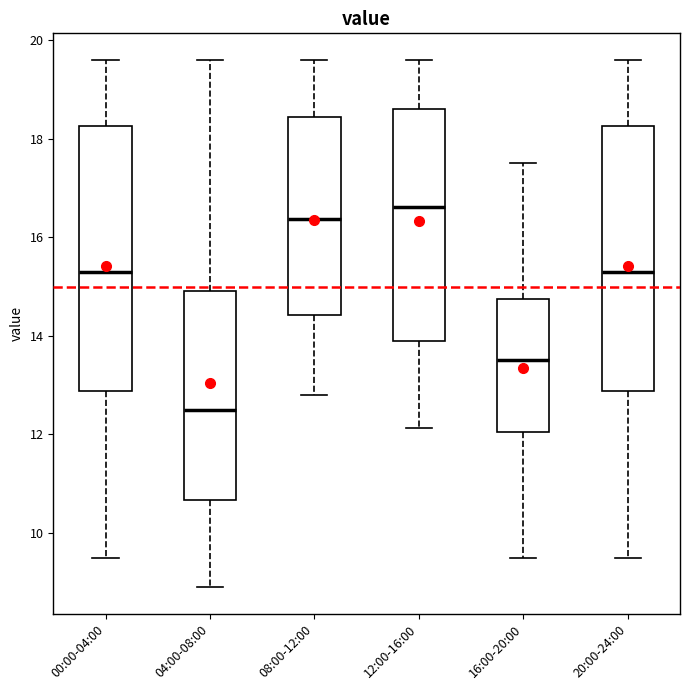

Reading left to right, read every box against the y-axis: the position of its median line, the range the box covers, and the ends of its whiskers. The values are not printed on the chart, so give them approximately, as read against the axis.

00:00-04:00: median 15.4, box 12.8 to 18.2, whiskers 9.6 to 19.6
04:00-08:00: median 12.4, box 10.6 to 15.0, whiskers 9.0 to 19.6
08:00-12:00: median 16.4, box 14.4 to 18.4, whiskers 12.8 to 19.6
12:00-16:00: median 16.6, box 13.8 to 18.6, whiskers 12.2 to 19.6
16:00-20:00: median 13.6, box 12.0 to 14.8, whiskers 9.6 to 17.6
20:00-24:00: median 15.4, box 12.8 to 18.2, whiskers 9.6 to 19.6